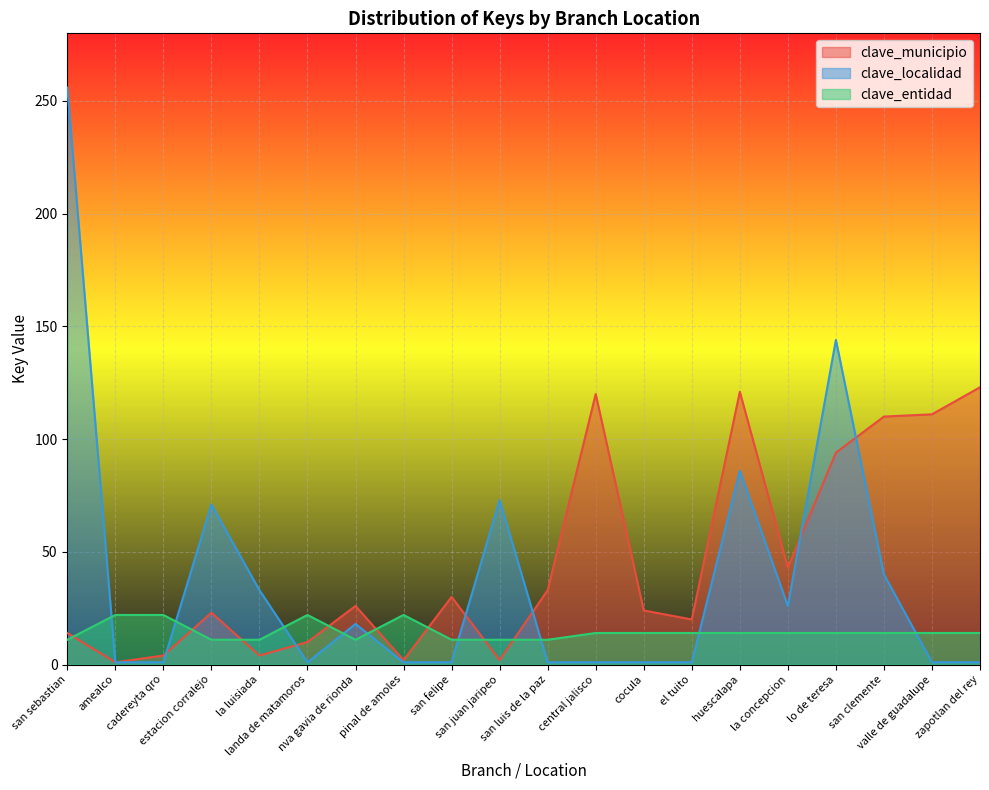

What is the maximum value shown in the chart?

256